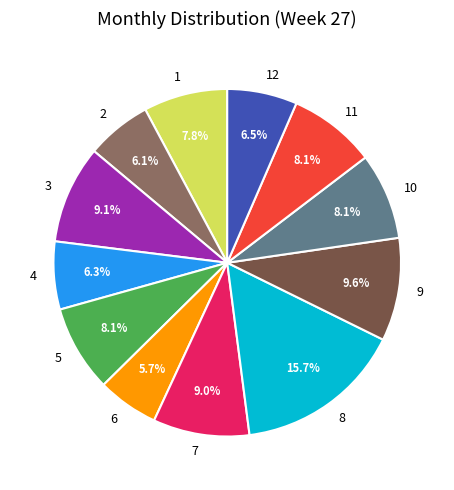

Combined, what portion of the pie is 10 and 6?

13.8%